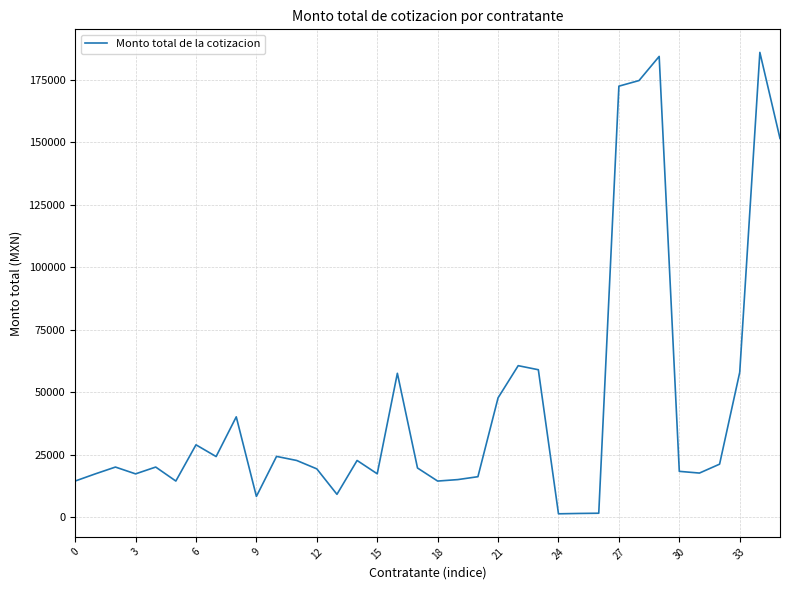

What is the greatest value displayed?

186030.0